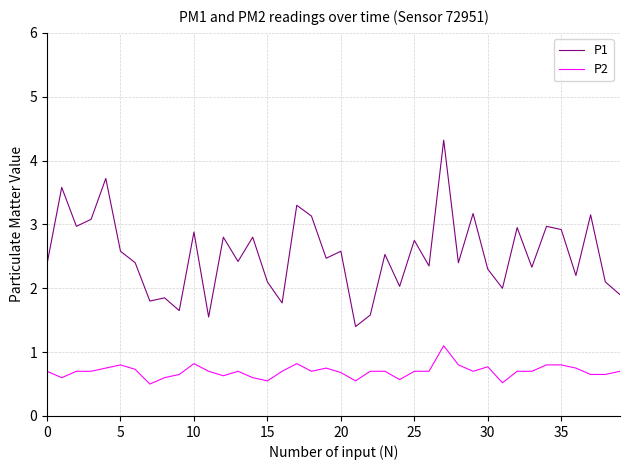

Count the number of data series in this chart.

2